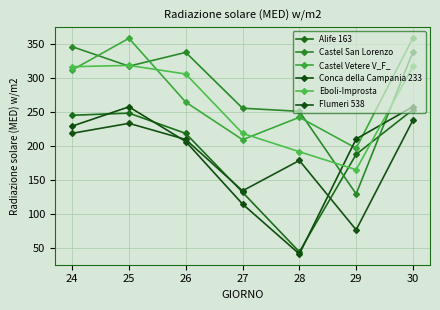

What is the value of the Alife 163 point at the 5th from the left?

44.6